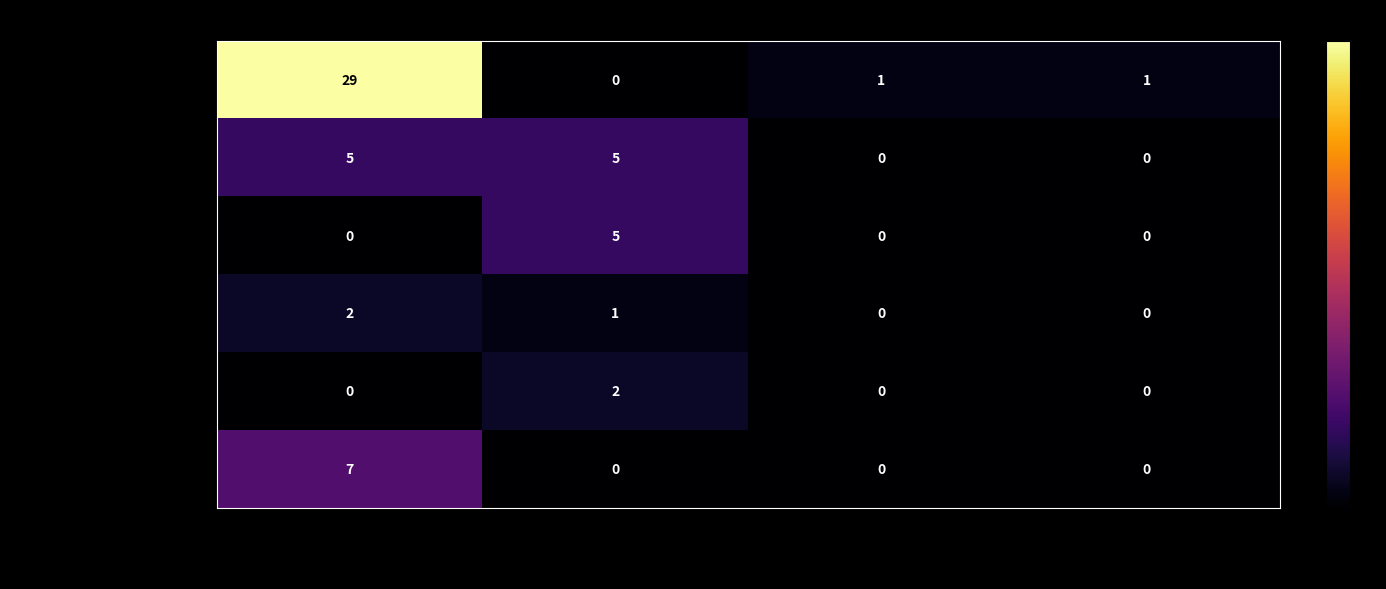

Is the value of Iniciativa popular at Procedente greater than the value of Plebiscito municipal at No Presentada?

Yes